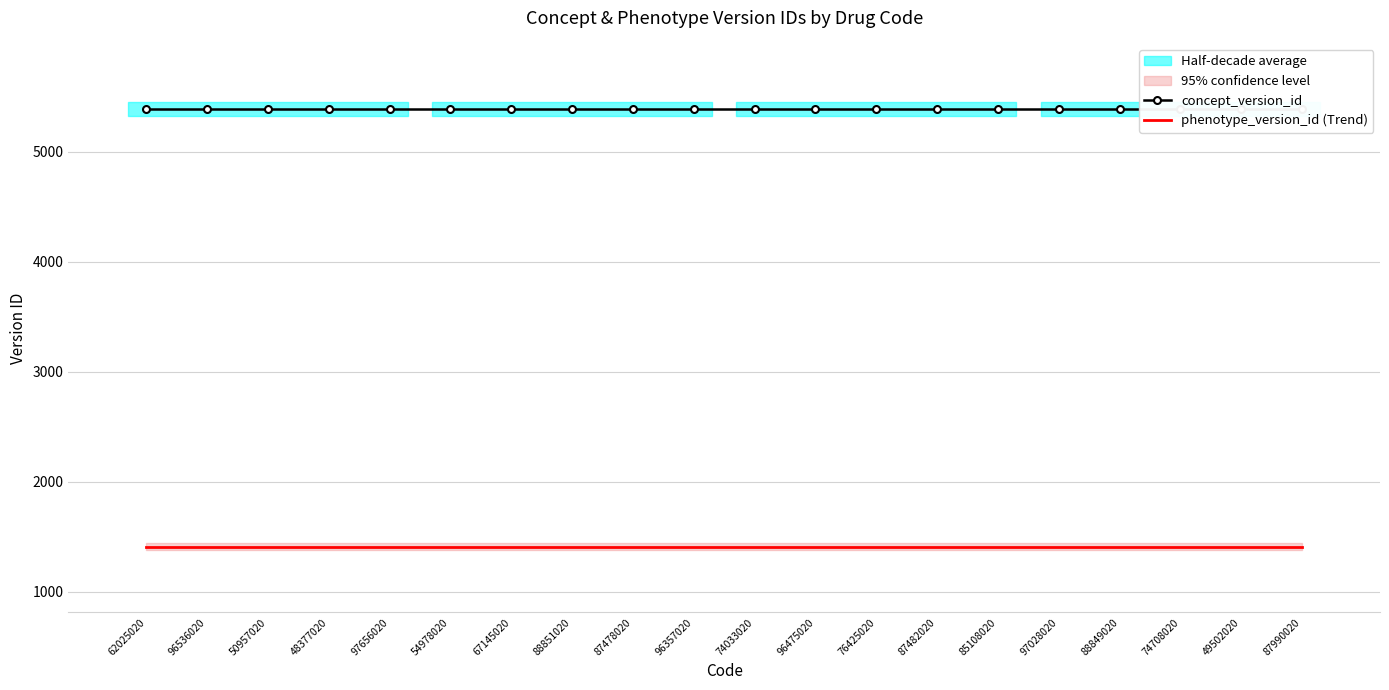

Is the value of phenotype_version_id (Trend) at 85108020 greater than the value of concept_version_id at 87482020?

No